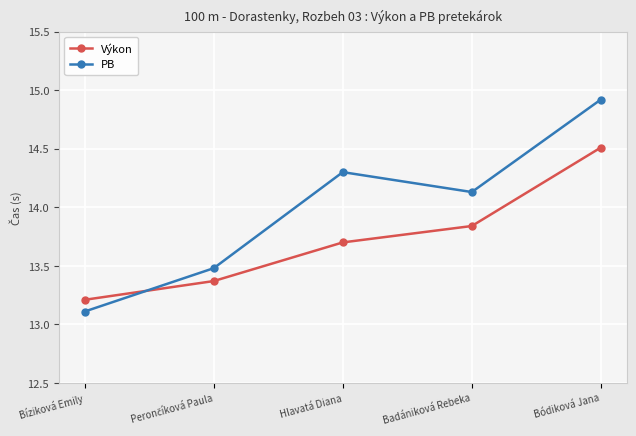

Where is PB nearest to the value 14?

Badániková Rebeka